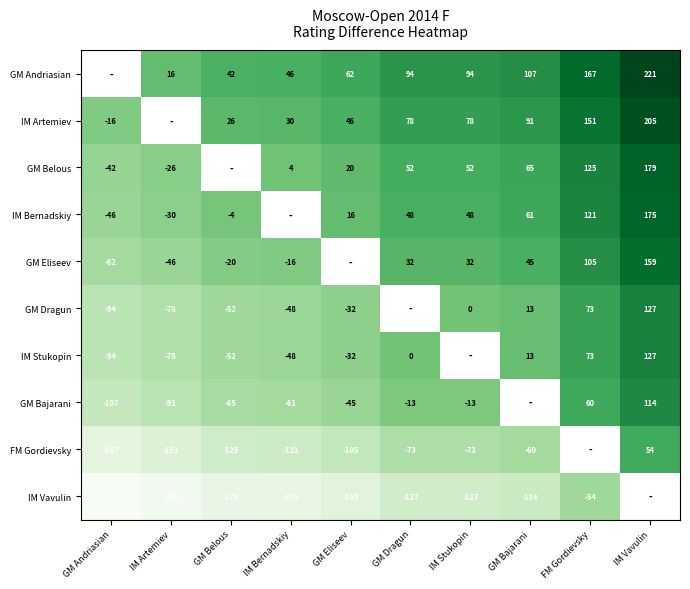

What is the sum of the IM Vavulin values at GM Belous and IM Bernadskiy?

-354